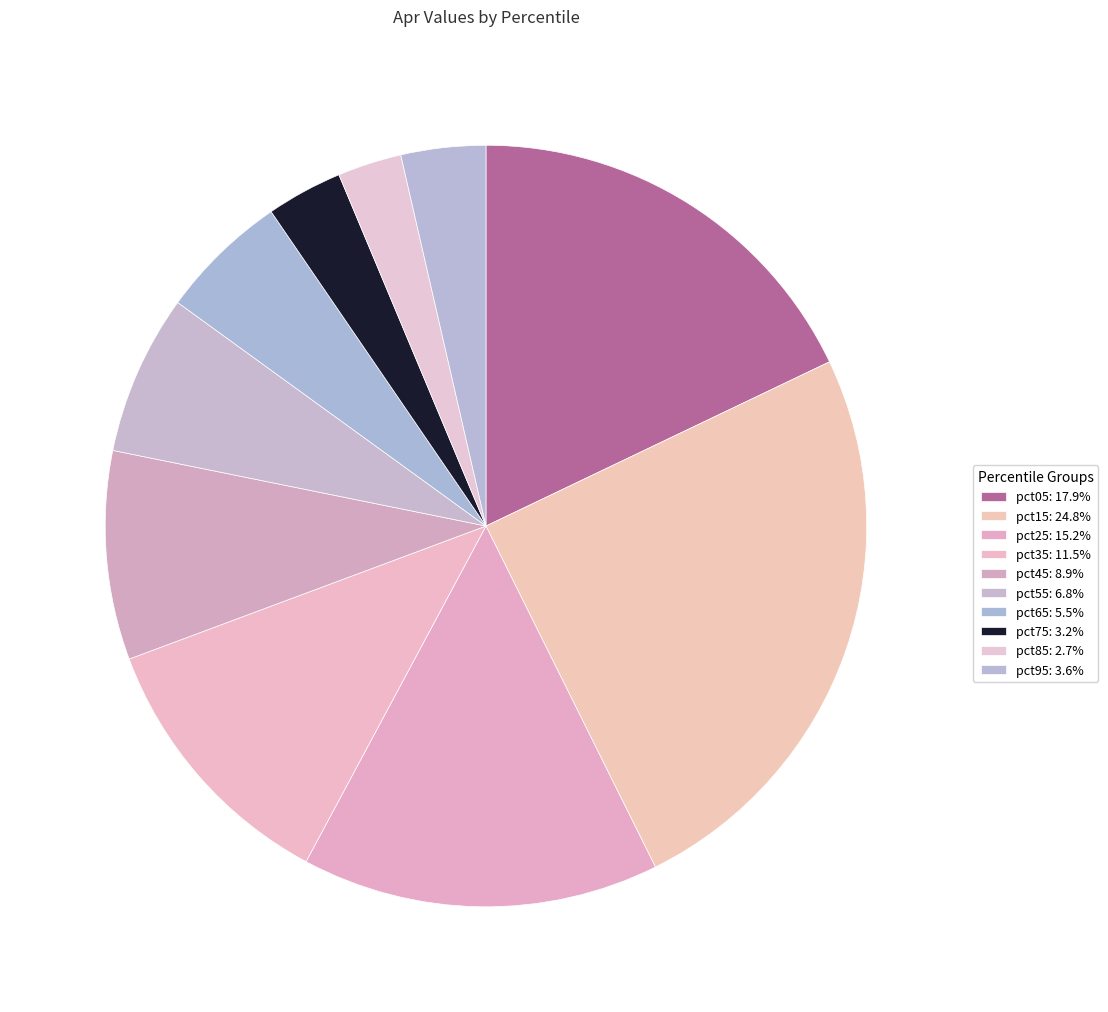

How many slices are in this pie chart?

10